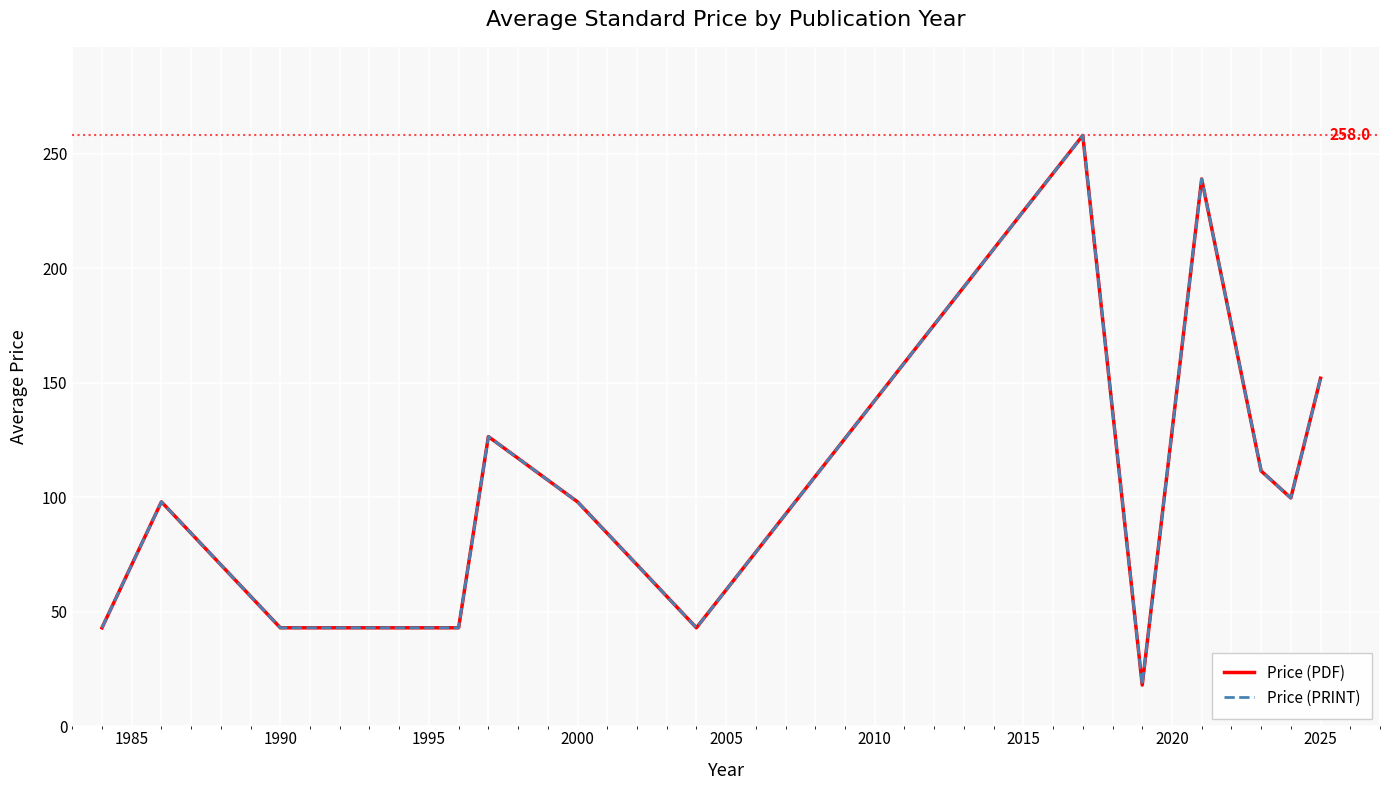

How many lines are shown in the chart?

2